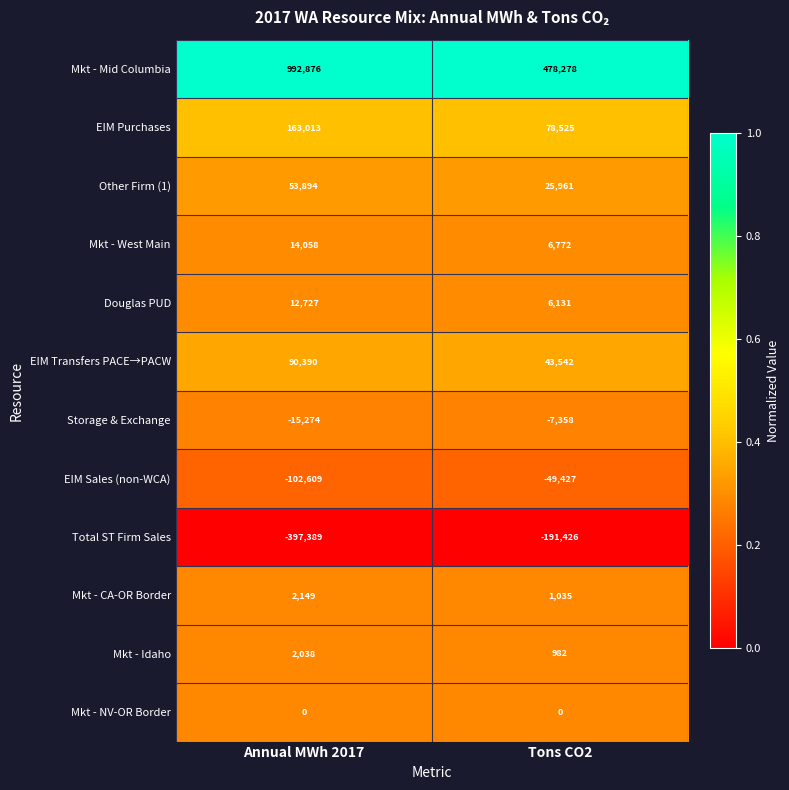

How many series are shown in this chart?

12